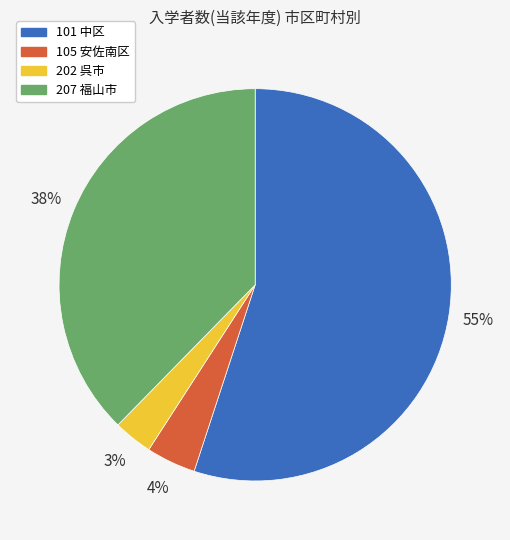

To the nearest percent, what percentage of the pie is 105 安佐南区?

4%